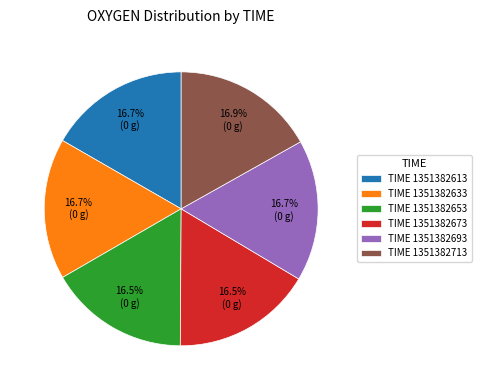

How much of the chart is everything except TIME 1351382653?

83.5%